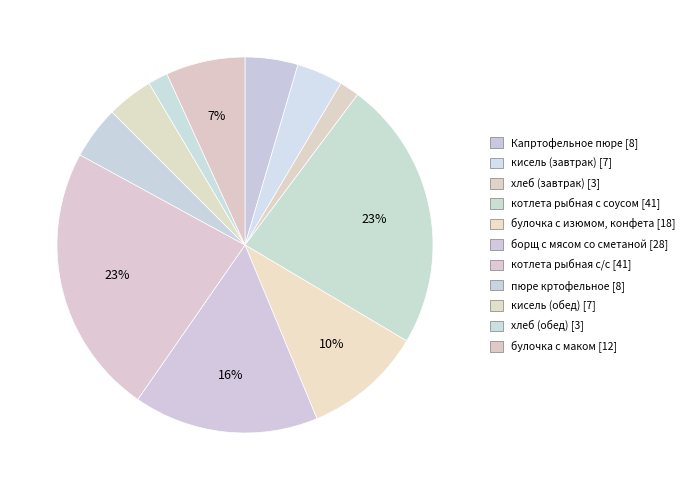

What is the change in value from кисель (завтрак) to хлеб (обед)?

-4